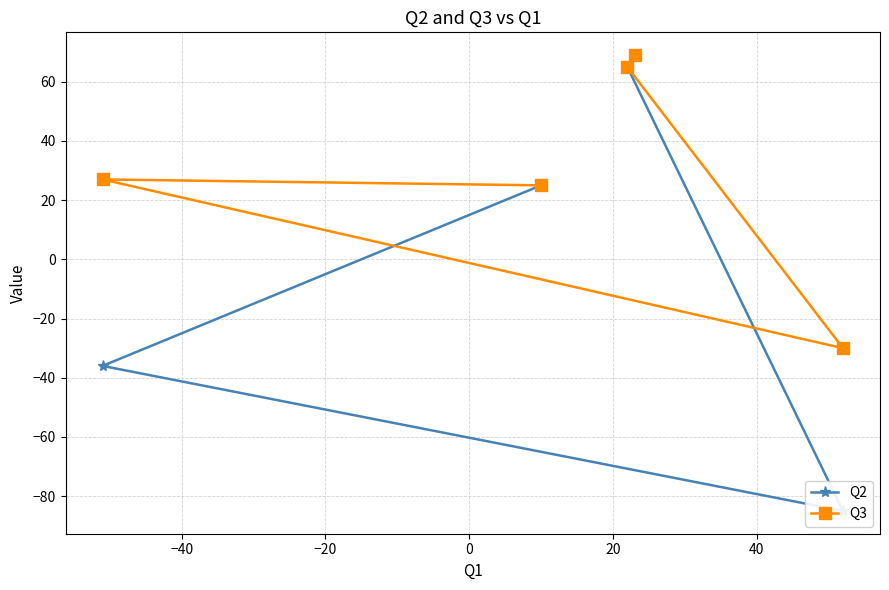

What is the value of the Q3 point at the 1st from the left?

27